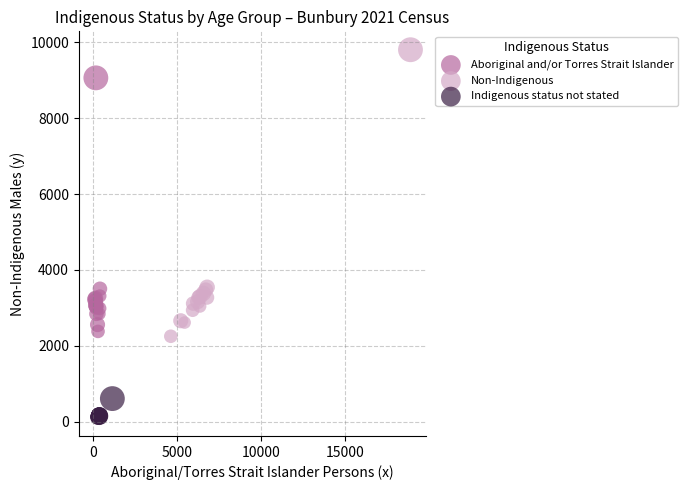

Which series reaches the maximum Y coordinate?

Non-Indigenous